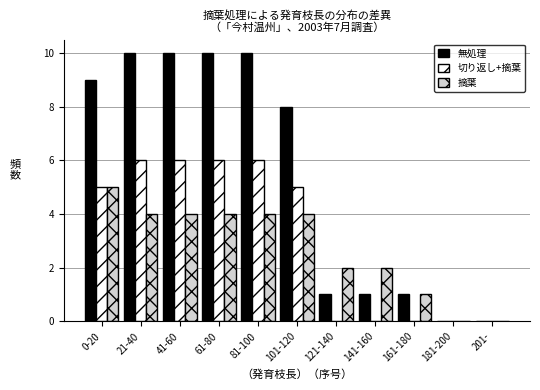

What is the highest value of the 切り返し+摘葉 series?

6